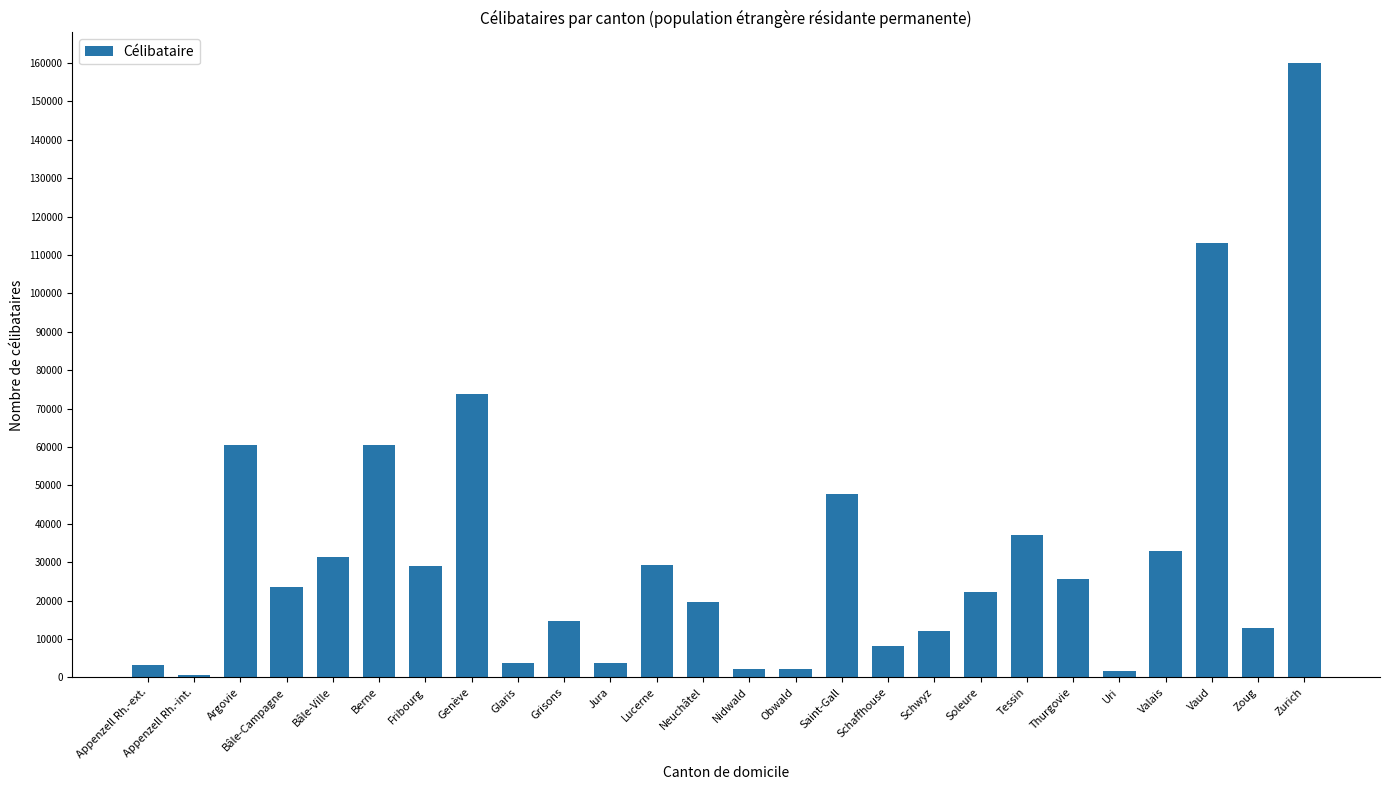

What is the greatest value displayed?

159989